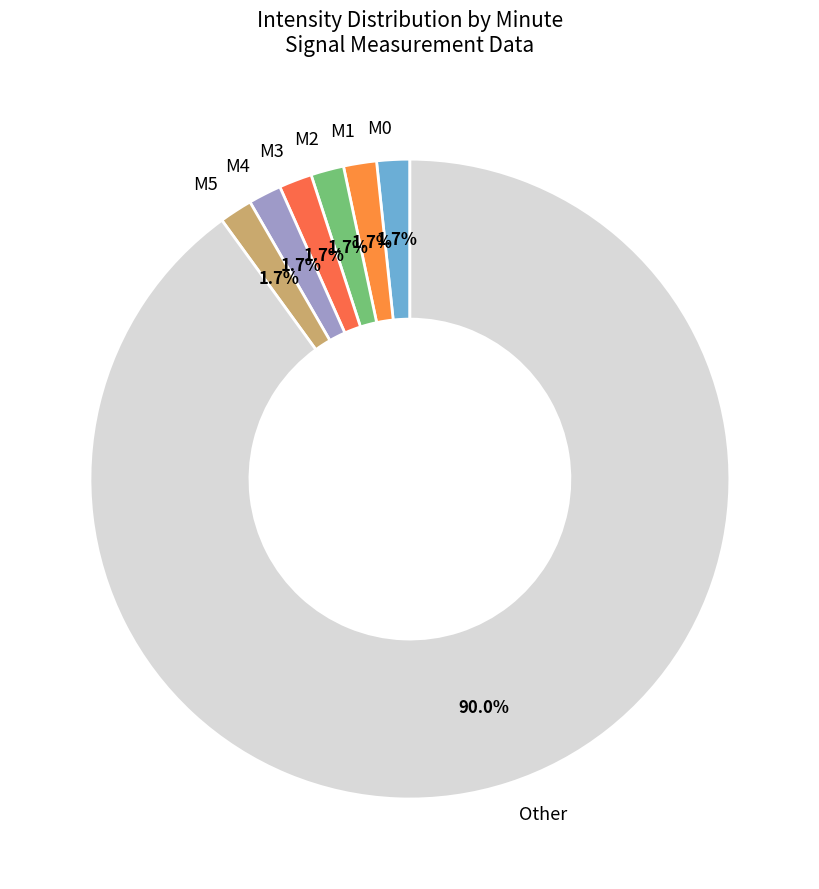

How many slices are in this pie chart?

7